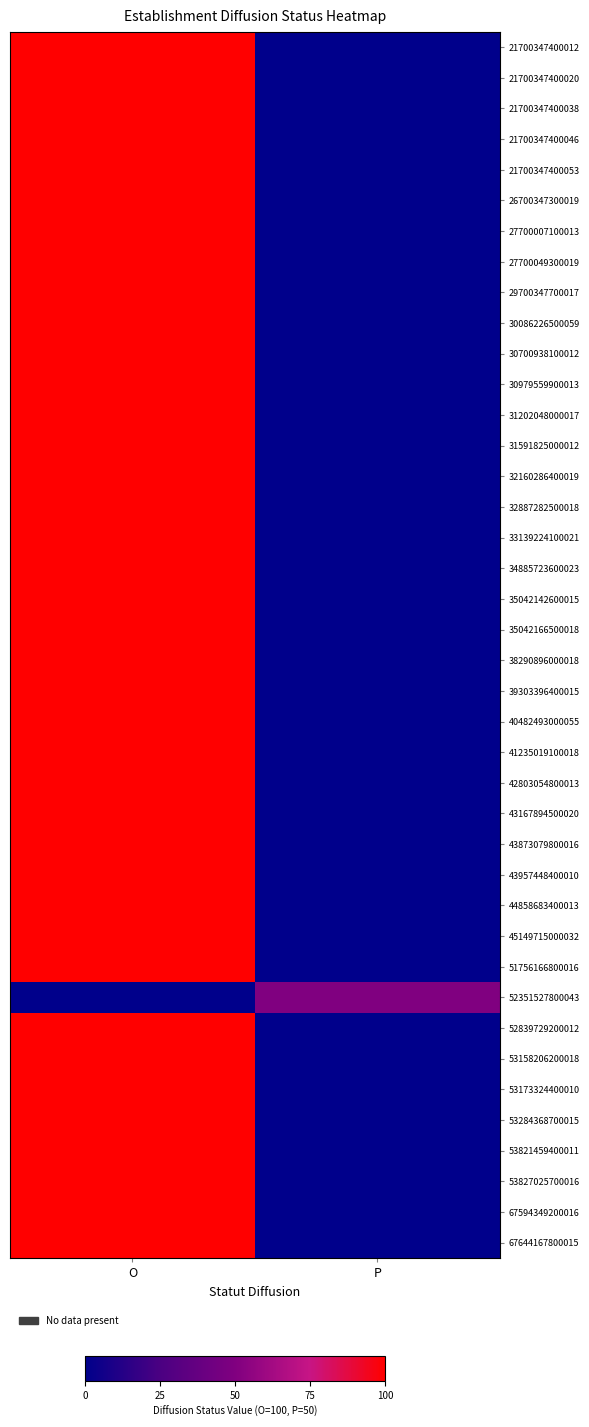

At O, list the series in order from smallest to largest.

52351527800043, 21700347400012, 21700347400020, 21700347400038, 21700347400046, 21700347400053, 26700347300019, 27700007100013, 27700049300019, 29700347700017, 30086226500059, 30700938100012, 30979559900013, 31202048000017, 31591825000012, 32160286400019, 32887282500018, 33139224100021, 34885723600023, 35042142600015, 35042166500018, 38290896000018, 39303396400015, 40482493000055, 41235019100018, 42803054800013, 43167894500020, 43873079800016, 43957448400010, 44858683400013, 45149715000032, 51756166800016, 52839729200012, 53158206200018, 53173324400010, 53284368700015, 53821459400011, 53827025700016, 67594349200016, 67644167800015